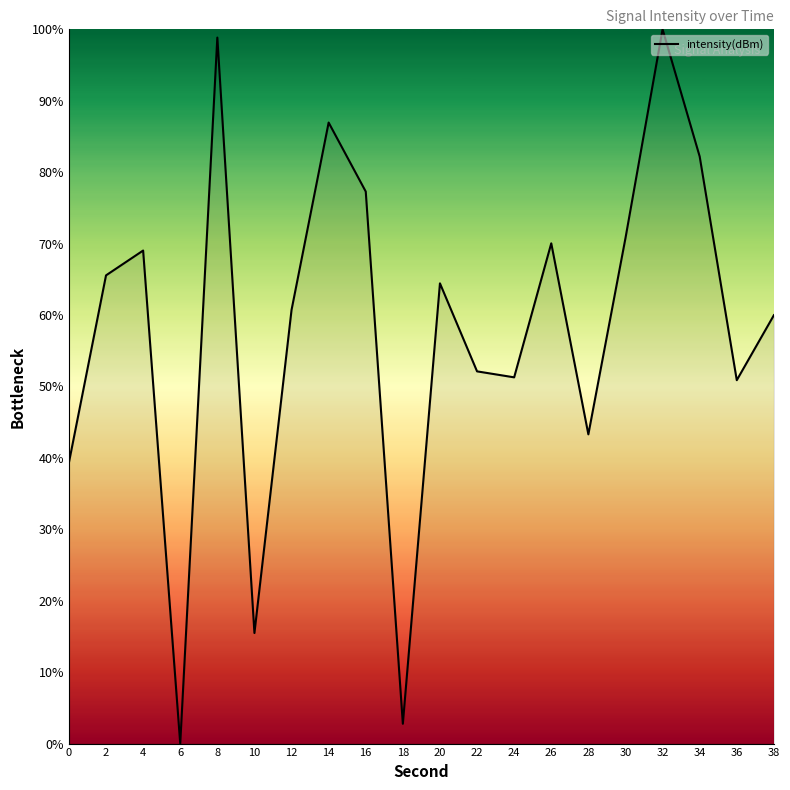

What is the ratio of the value at 38 to the value at 18?

21.6